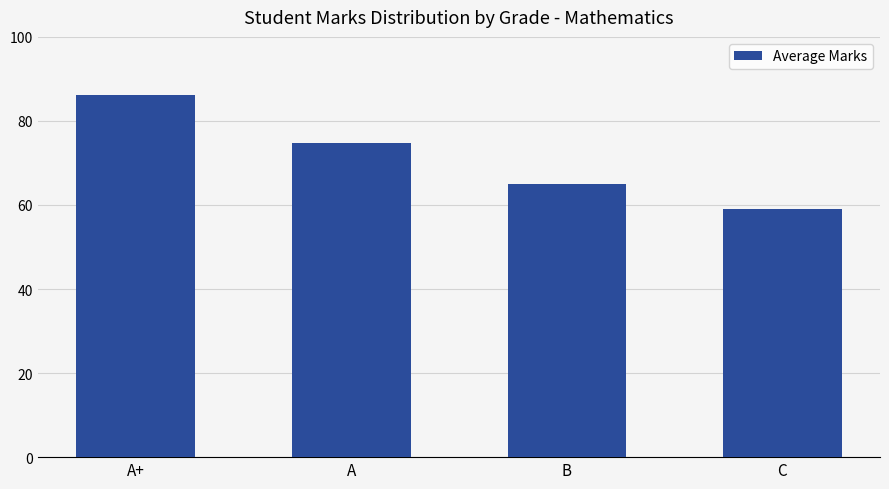

What is the average value?

71.2